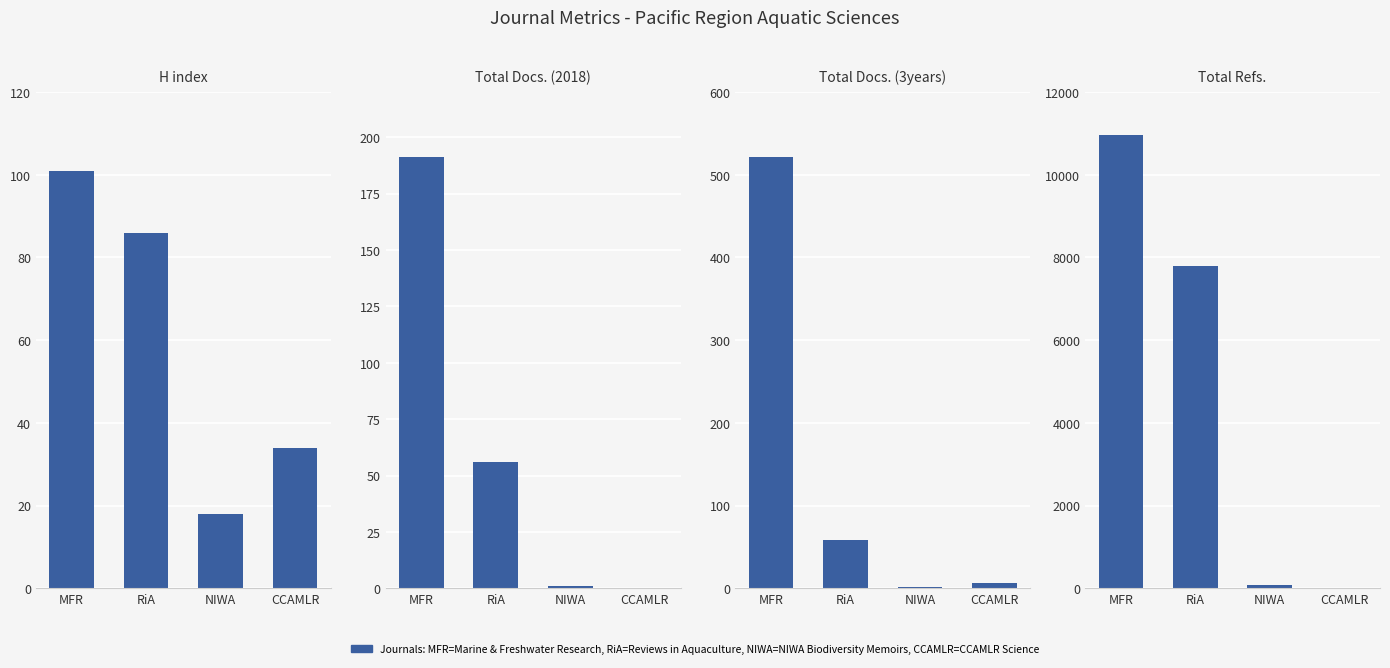

Which has a higher value, NIWA or CCAMLR?

CCAMLR